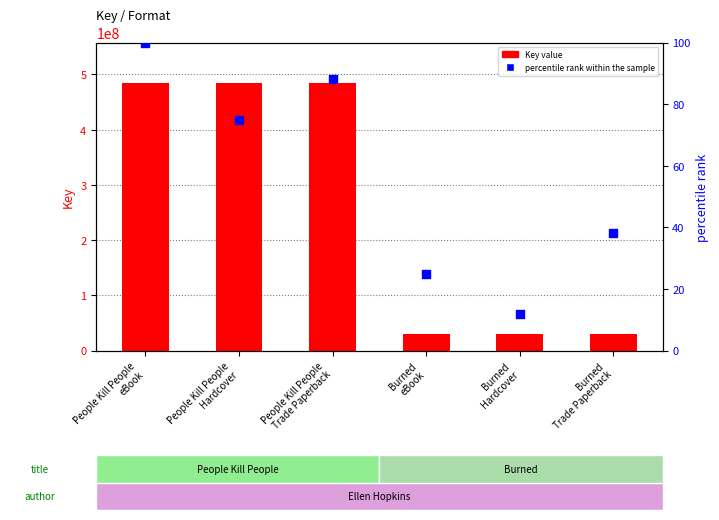

Is the value of percentile rank within the sample at Burned
Trade Paperback greater than the value of Key value at People Kill People
Hardcover?

No